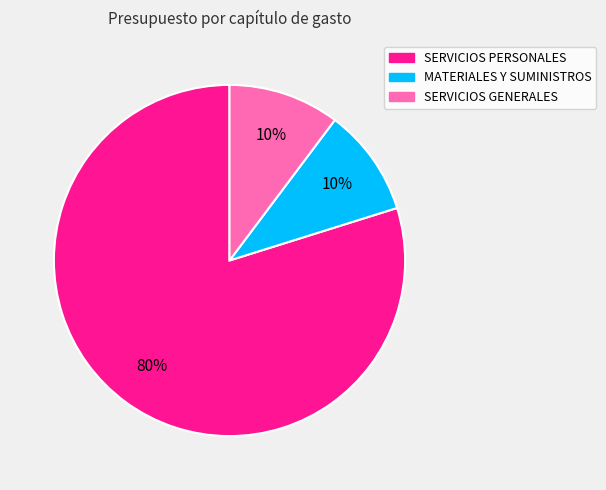

Approximately how many times larger is the value at SERVICIOS PERSONALES compared to MATERIALES Y SUMINISTROS?

8.0